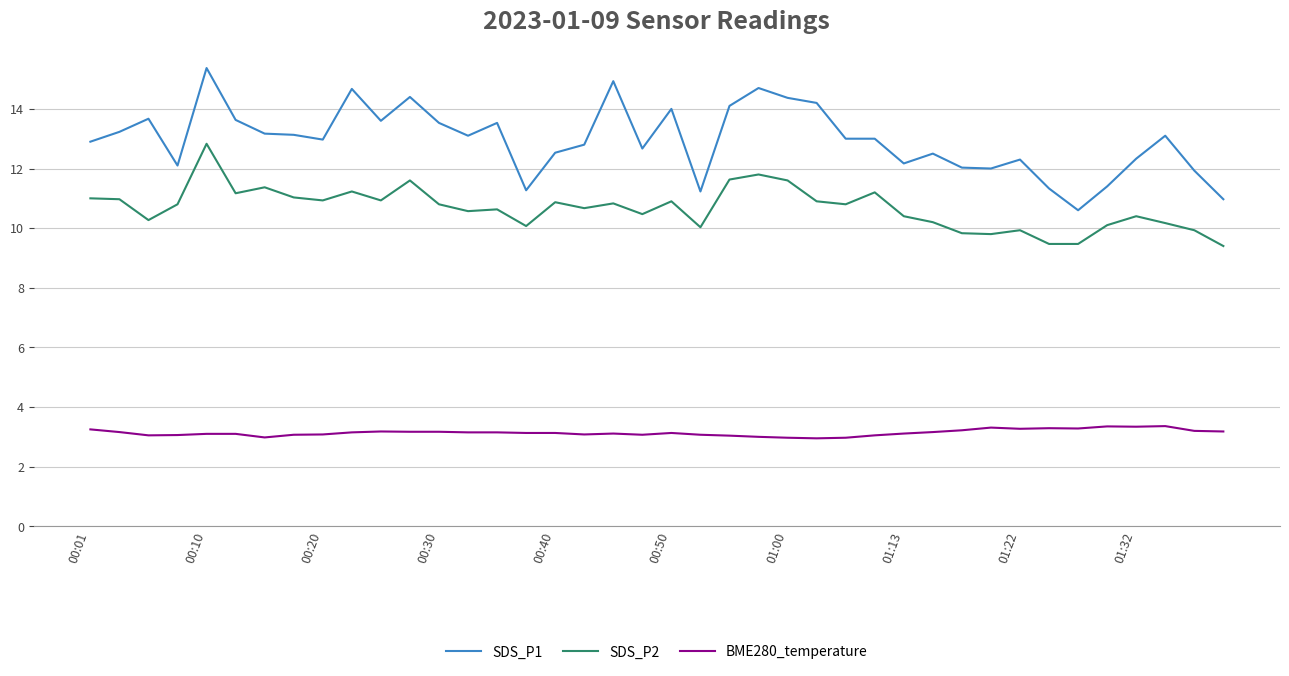

True or false: BME280_temperature and SDS_P1 cross at least once.

False